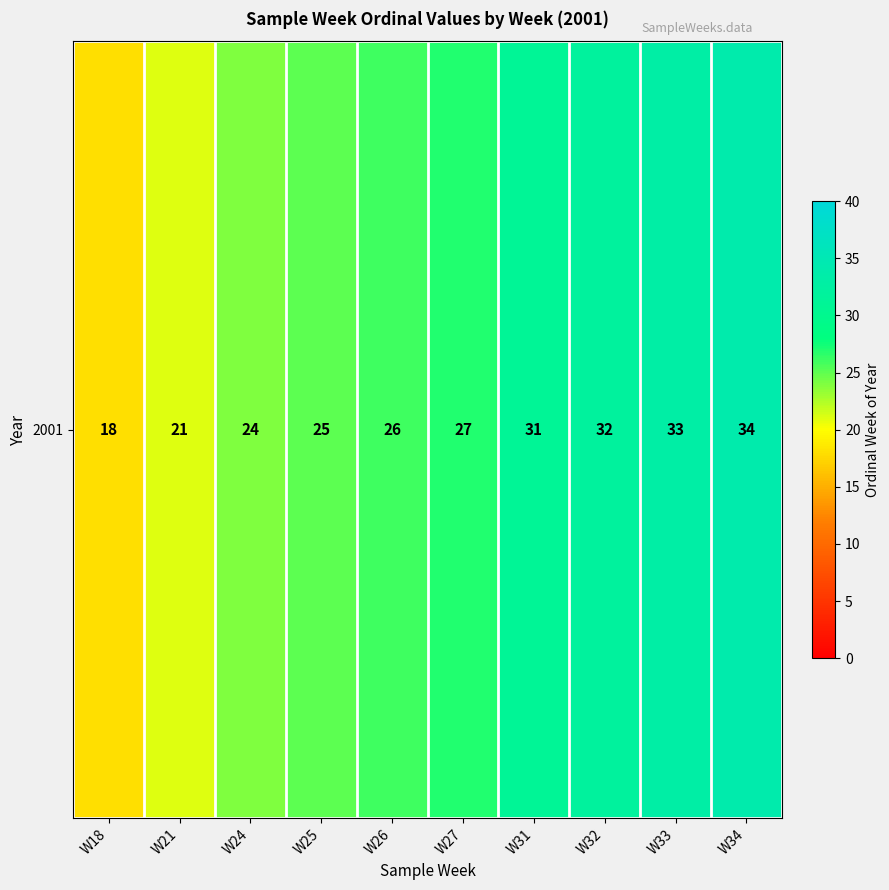

Rank the categories by value from highest to lowest.

W34, W33, W32, W31, W27, W26, W25, W24, W21, W18